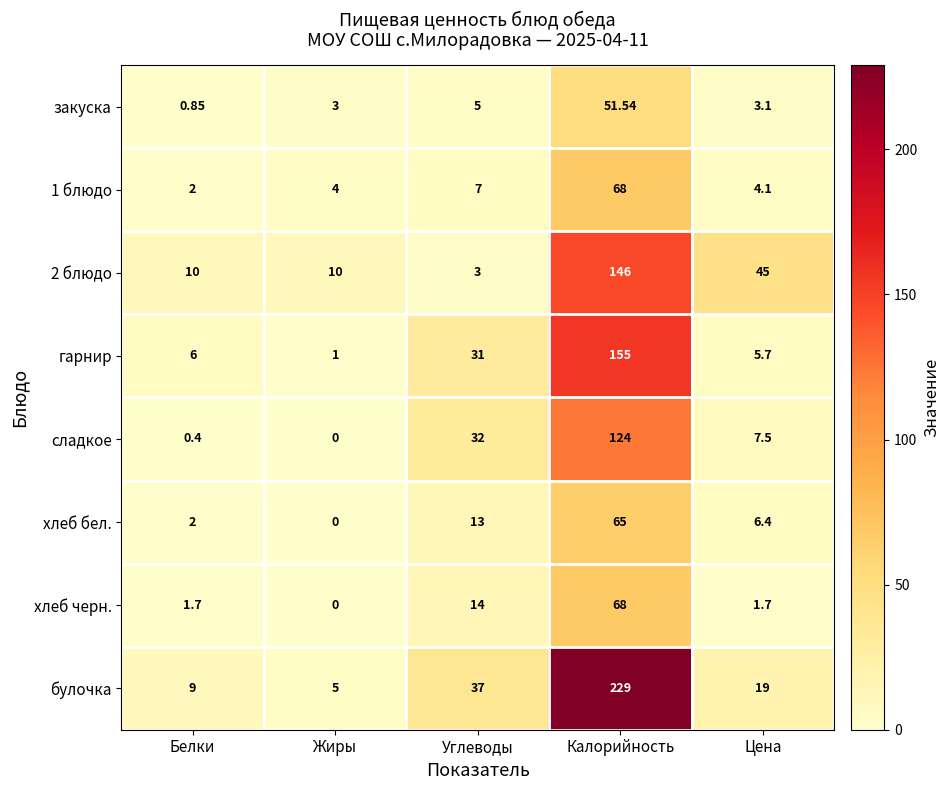

Which series changed the most between Белки and Цена?

2 блюдо